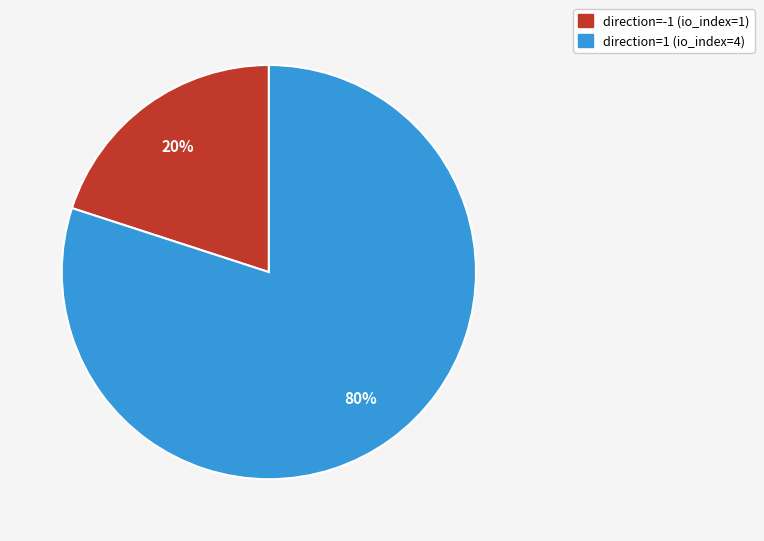

Between direction=-1 (io_index=1) and direction=1 (io_index=4), which is larger?

direction=1 (io_index=4)